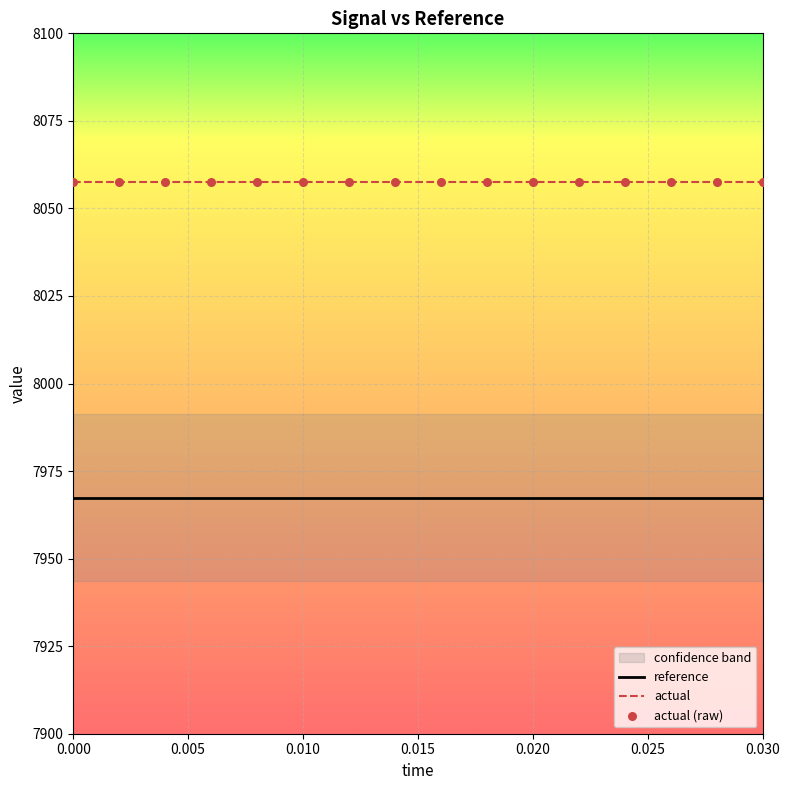

Which series contains the lowest Y value?

reference